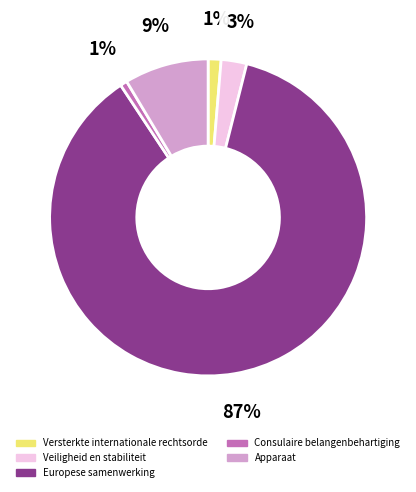

Do Veiligheid en stabiliteit and Europese samenwerking together represent more than half of the pie?

Yes